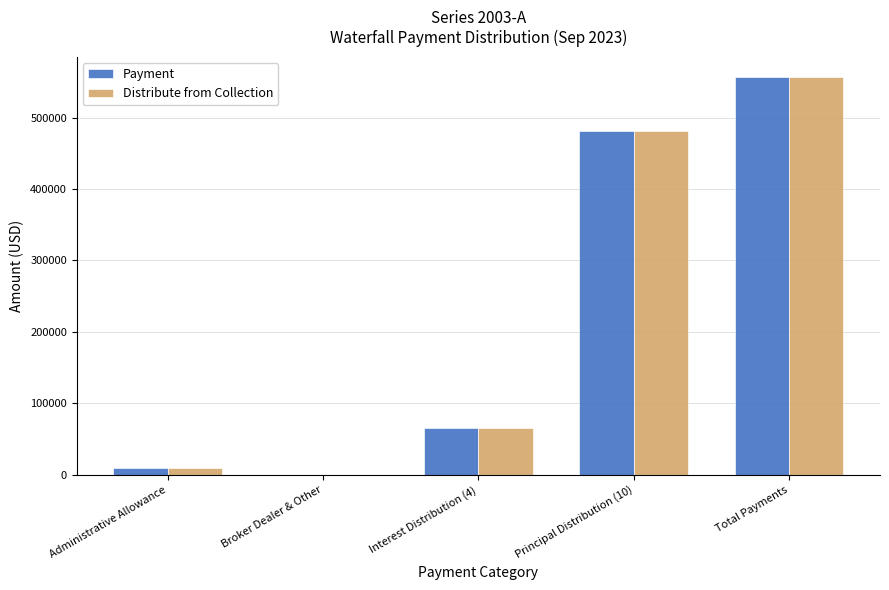

Reading left to right, what are all the values shown in this chart?

Payment: Administrative Allowance=9829.3	Broker Dealer & Other=296.7	Interest Distribution (4)=65964.6	Principal Distribution (10)=481314.9	Total Payments=557405.5
Distribute from Collection: Administrative Allowance=9829.3	Broker Dealer & Other=296.7	Interest Distribution (4)=65964.6	Principal Distribution (10)=481314.9	Total Payments=557405.5